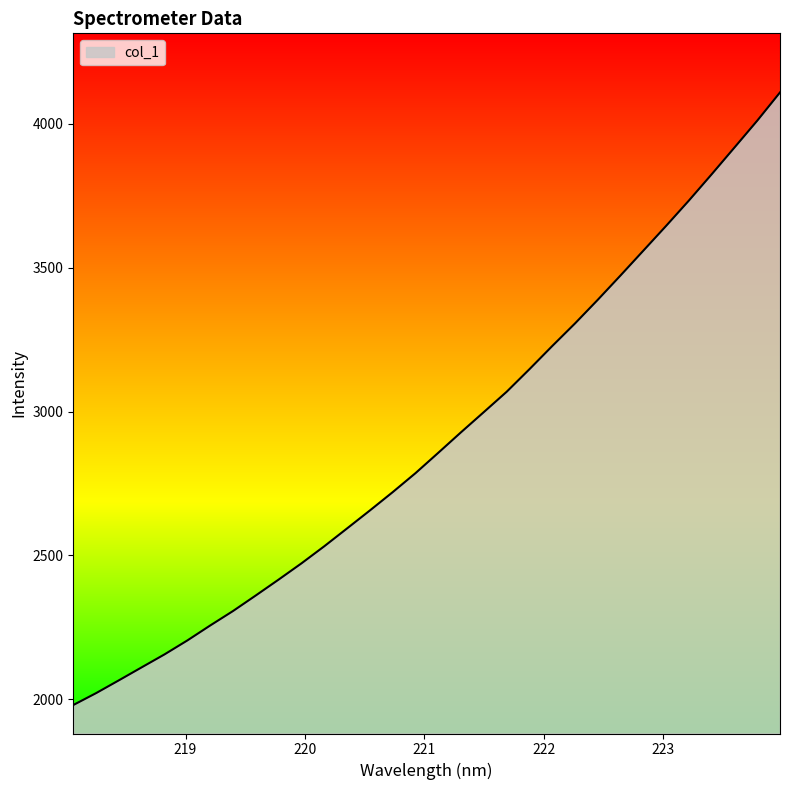

What is the maximum value shown in the chart?

4109.6